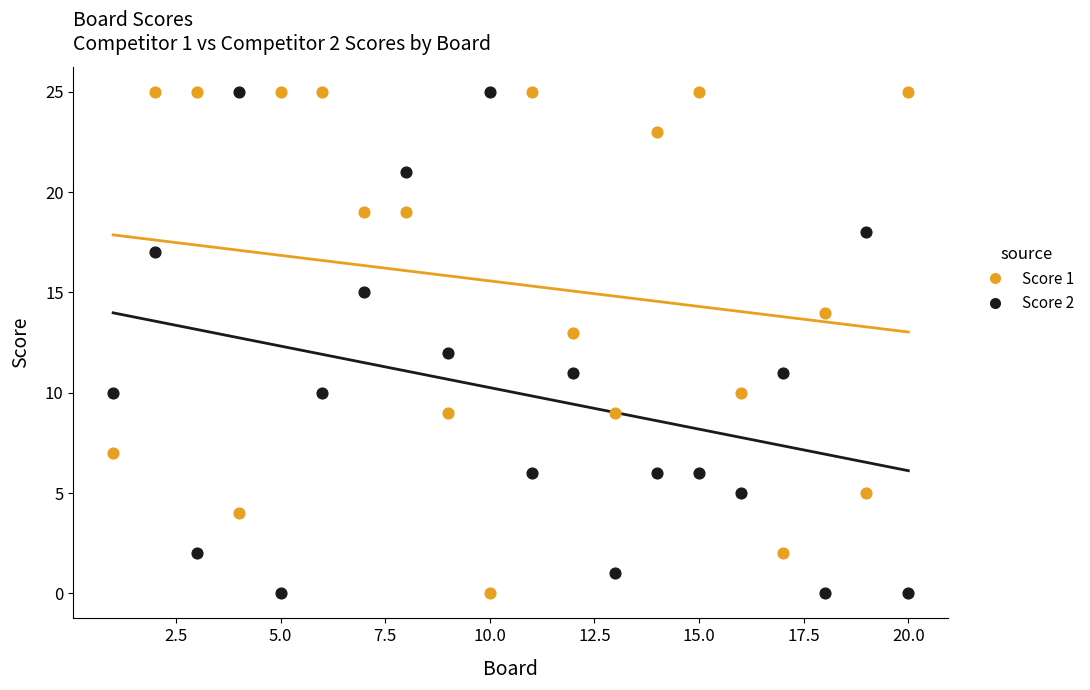

What is the X range (max minus min) for the scatter plot?

19